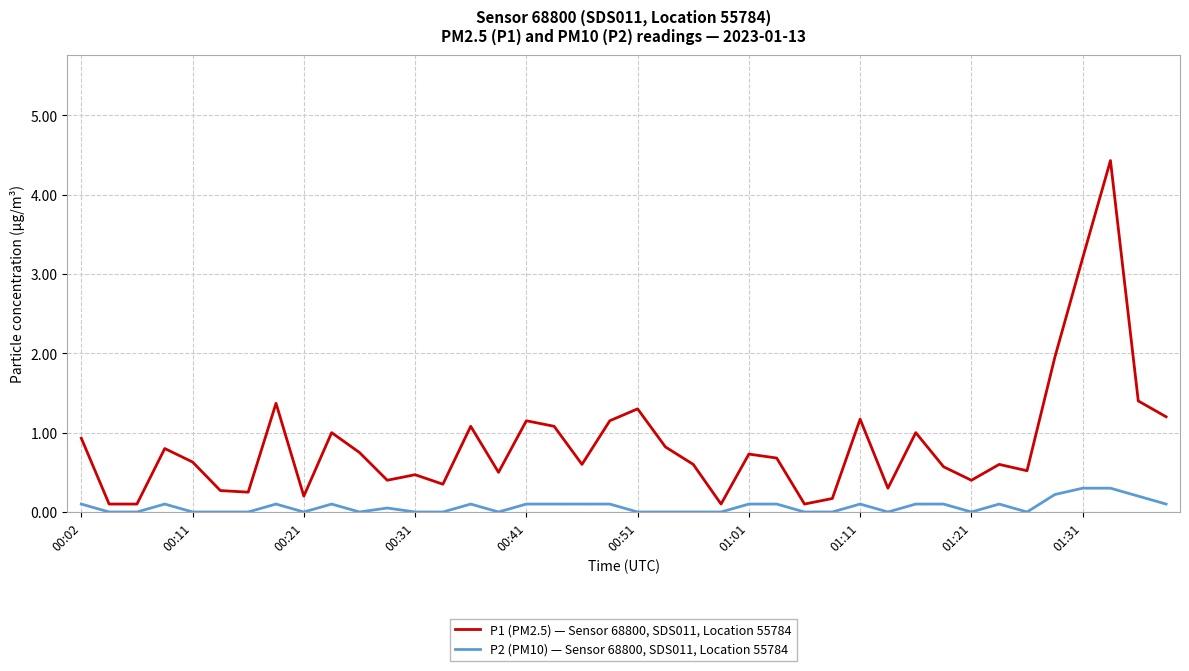

At how many categories does at least one series exceed 2?

2